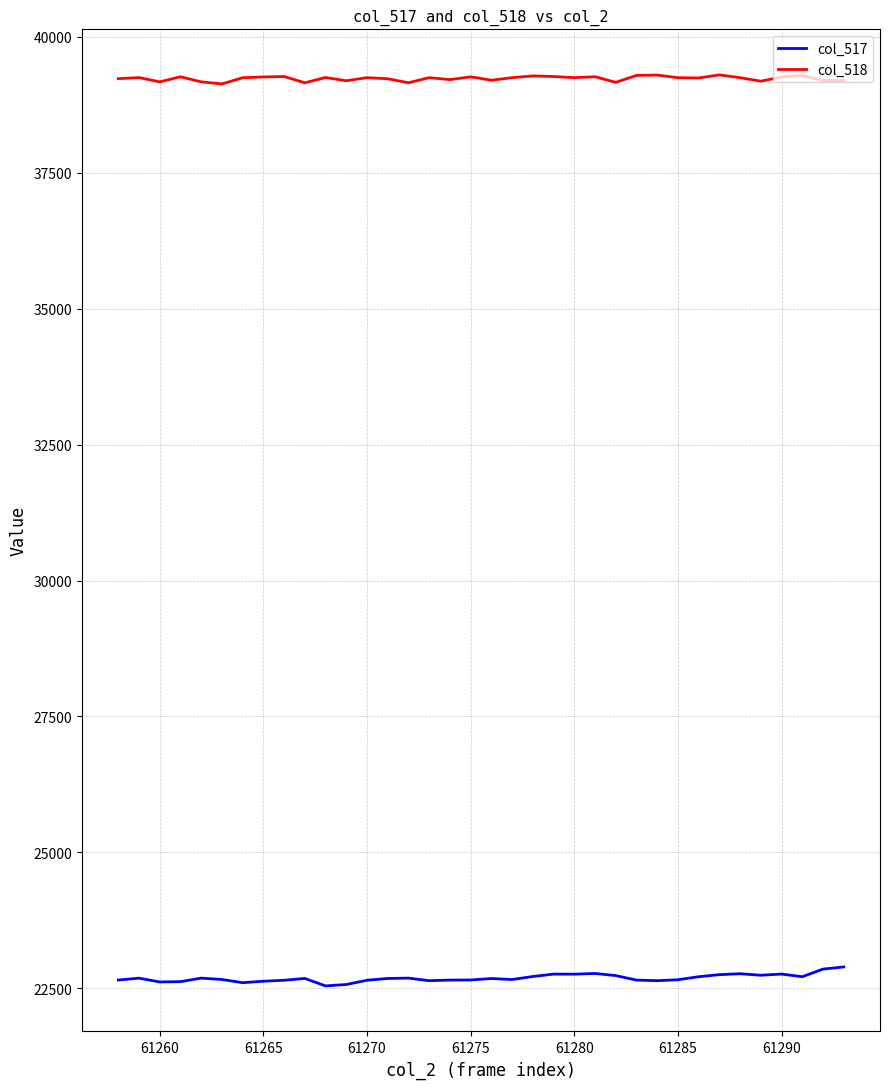

What is the sum of all col_518 values?

1412468